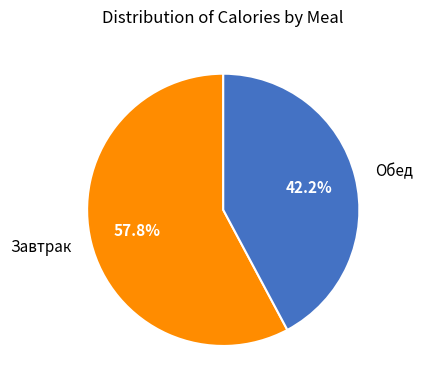

What percentage is the Завтрак slice, to the nearest percent?

58%